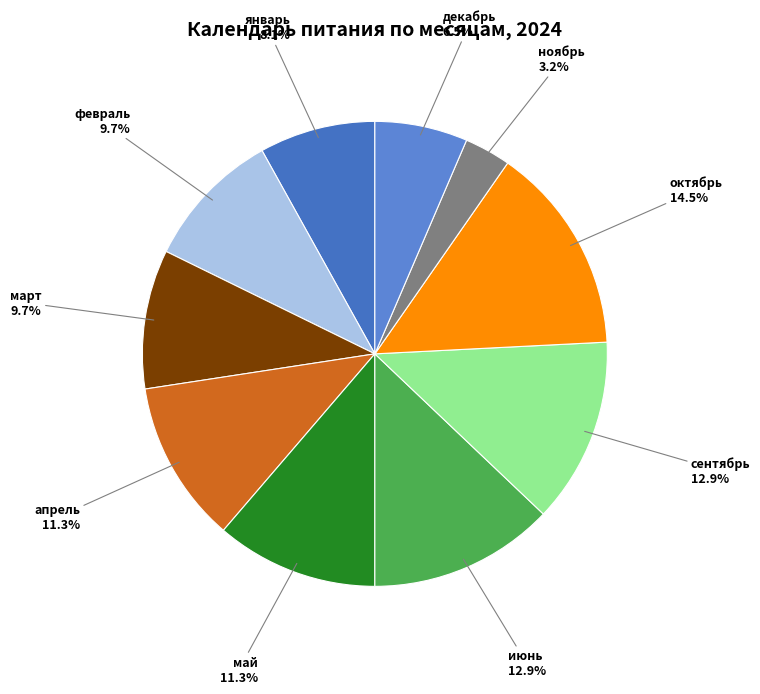

How many slices are in this pie chart?

10